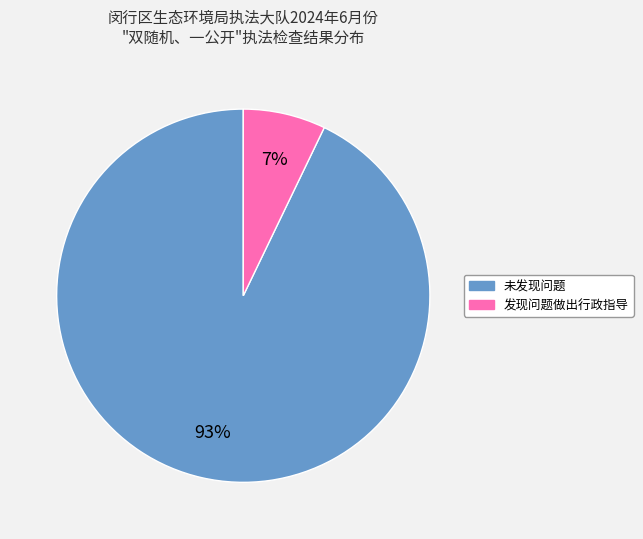

Is there any slice that represents more than half of the pie?

Yes